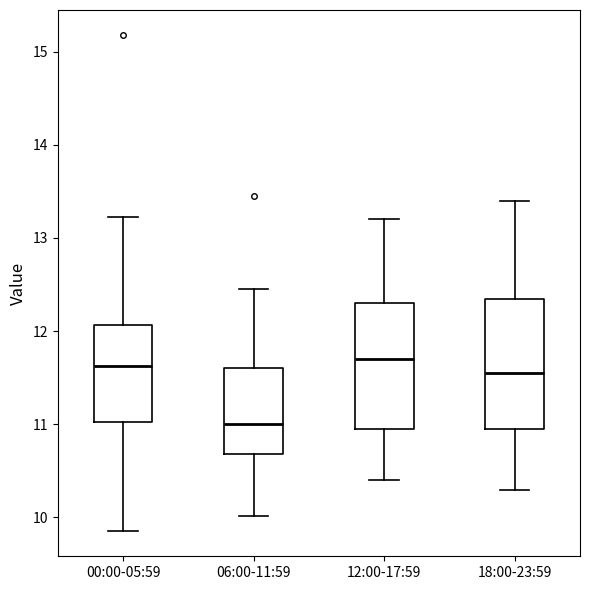

Where is the upper edge of the box for 00:00-05:59 on the y-axis? The values are not printed on the chart, so give them approximately, as read against the axis.

12.1